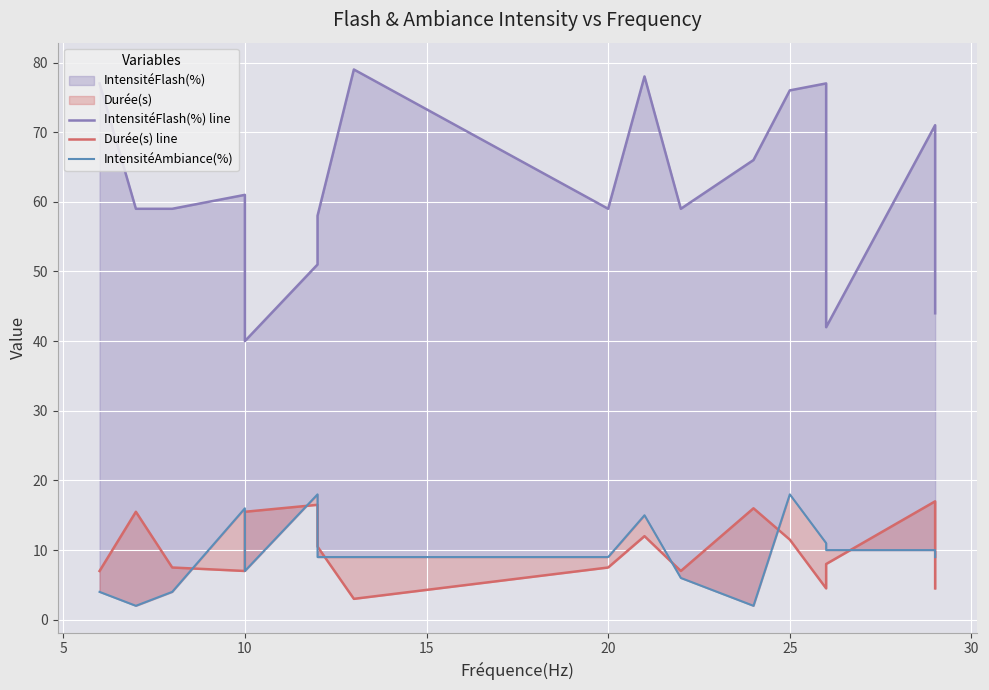

True or false: Durée(s) line and IntensitéAmbiance(%) cross at least once.

True